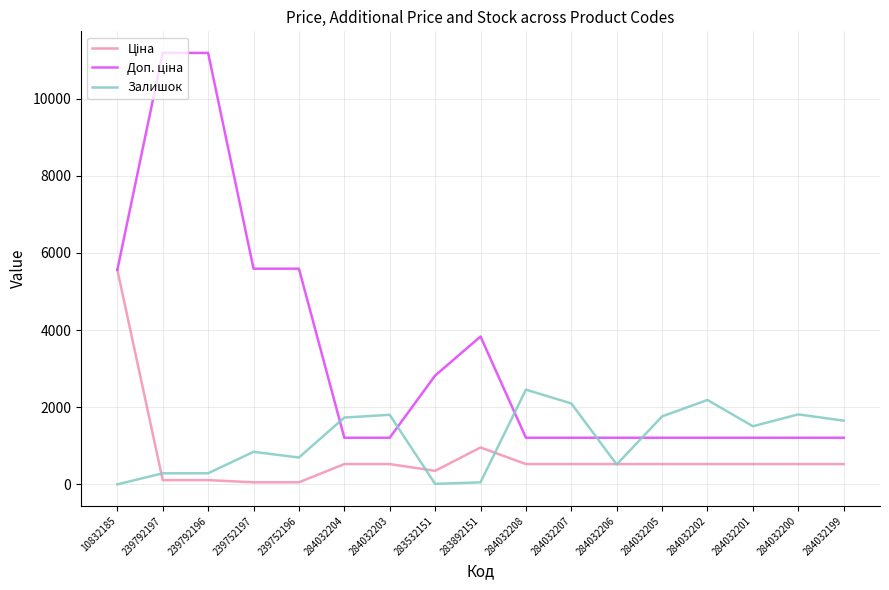

What is the lowest value of the Залишок series?

3.0